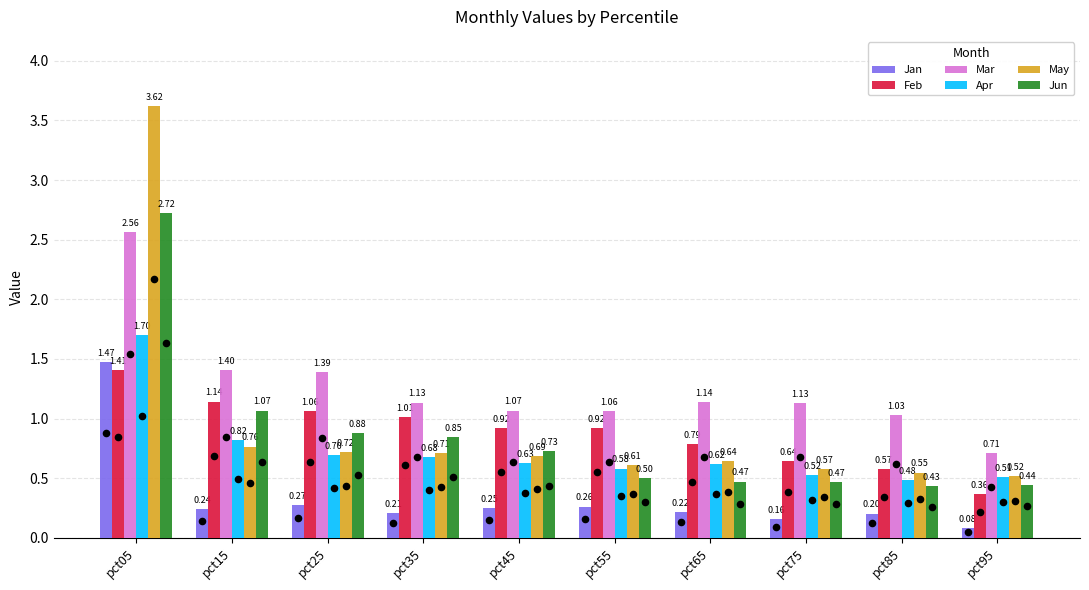

Is the value of Jun at pct15 greater than the value of May at pct05?

No